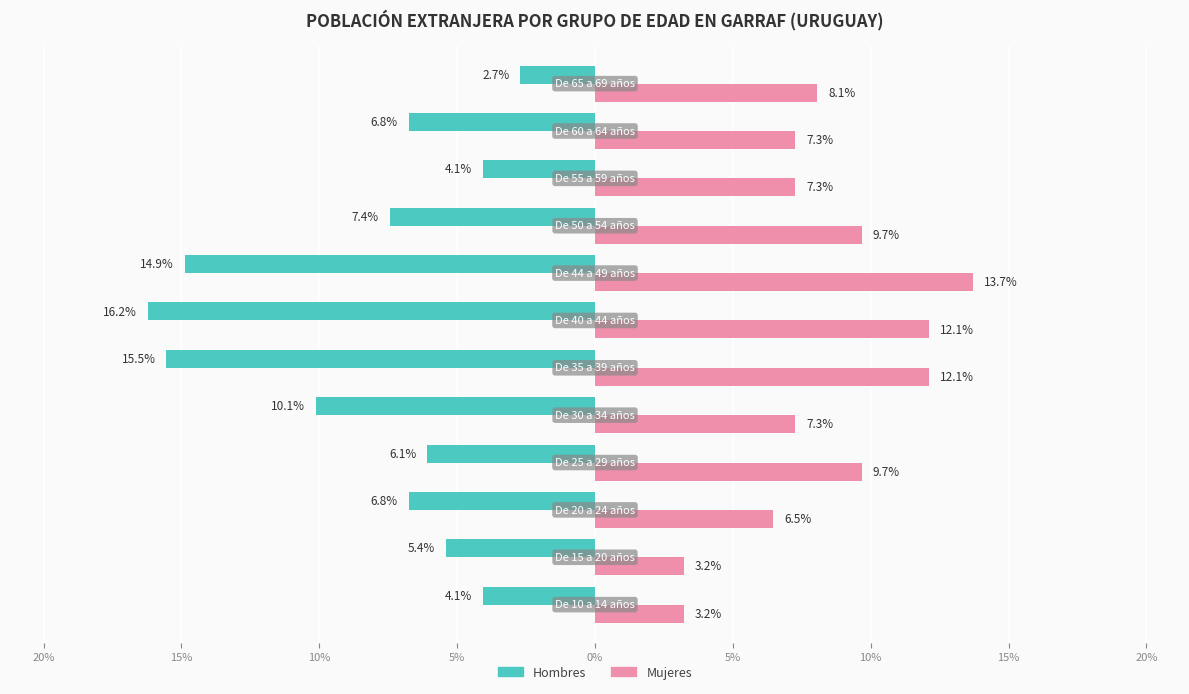

What are all the series names shown in the legend?

Hombres, Mujeres